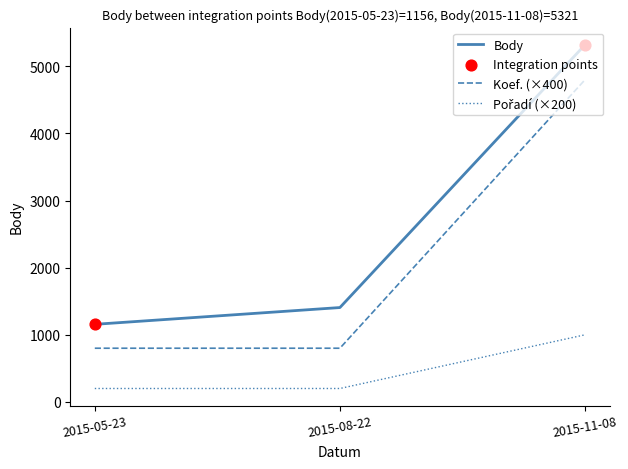

At which category is the sum across all series the highest?

2015-11-08